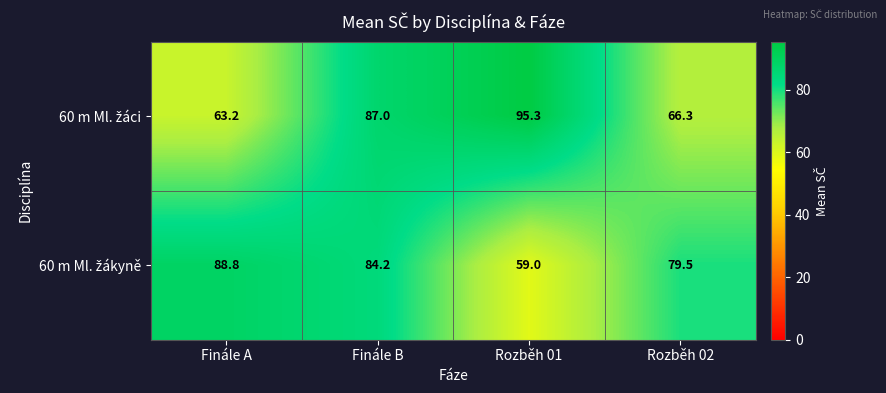

At how many categories does at least one series exceed 84?

3